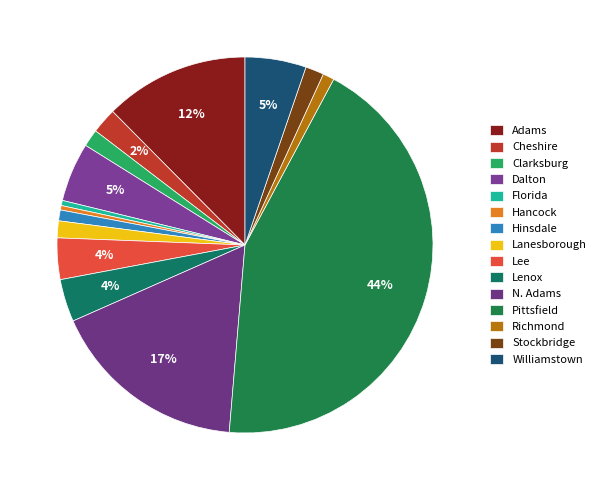

To the nearest percent, what is the combined percentage of Richmond and Lee?

5%